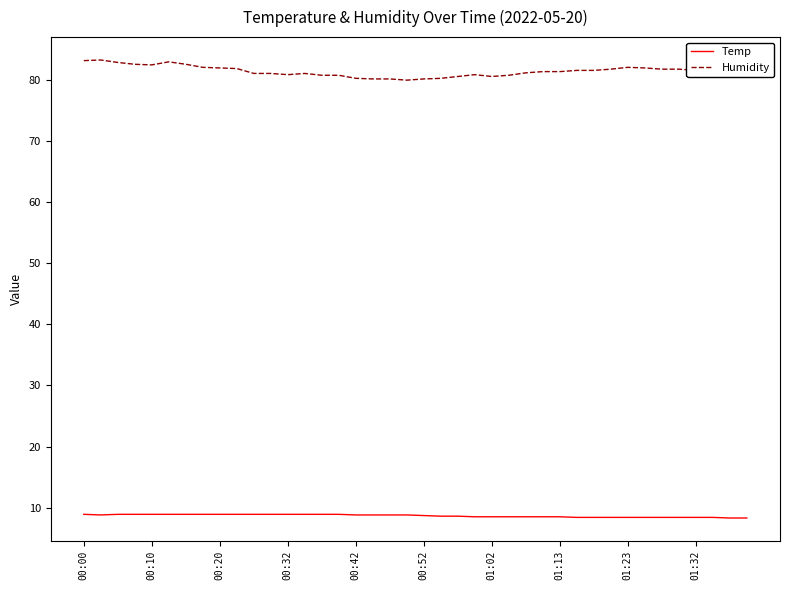

True or false: Humidity and Temp intersect in this chart.

False